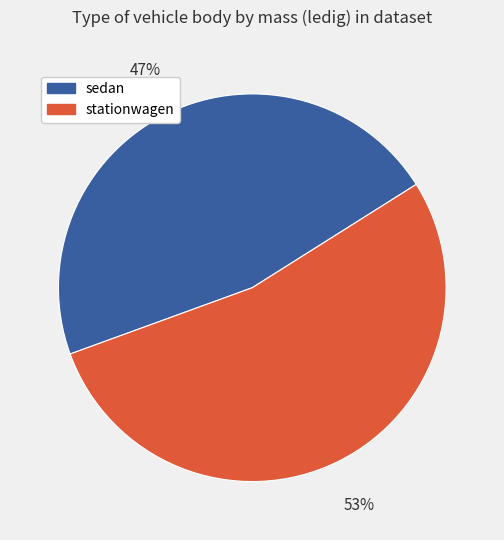

To the nearest percent, what is the average slice percentage?

50%